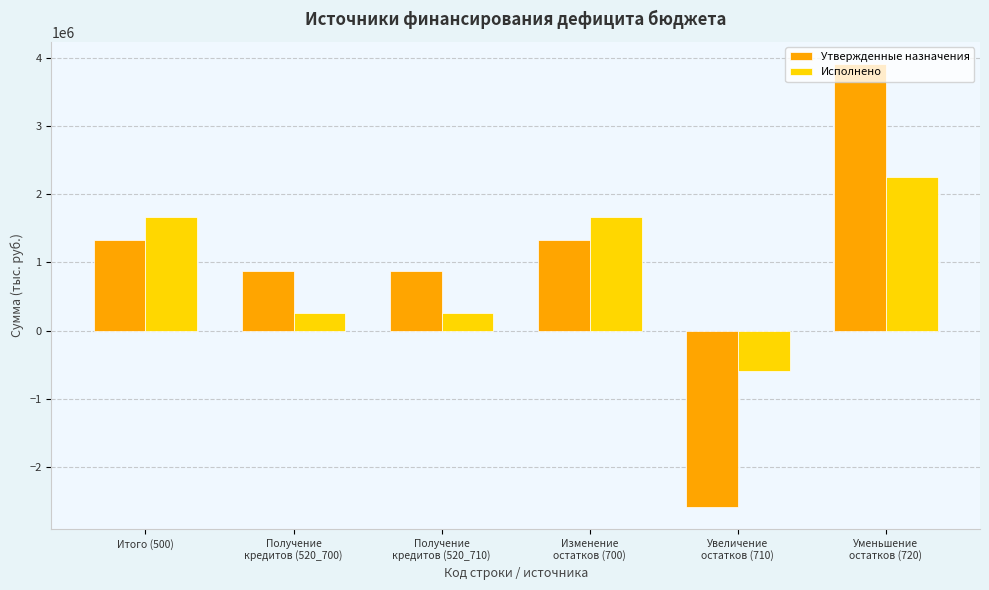

What is the difference between the maximum and minimum values in the Исполнено series?

2835299.2